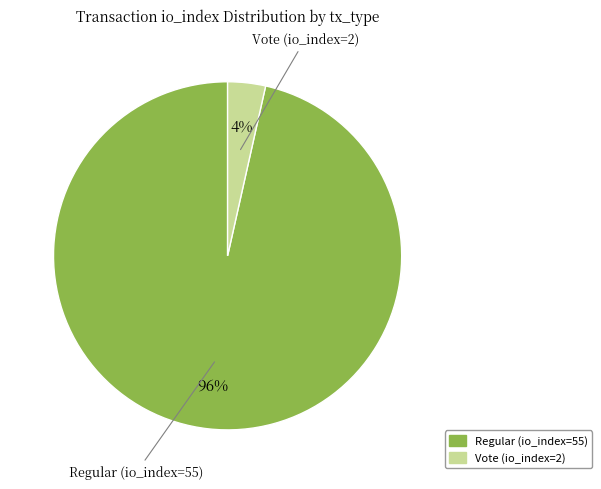

Count the number of slices in the pie.

2